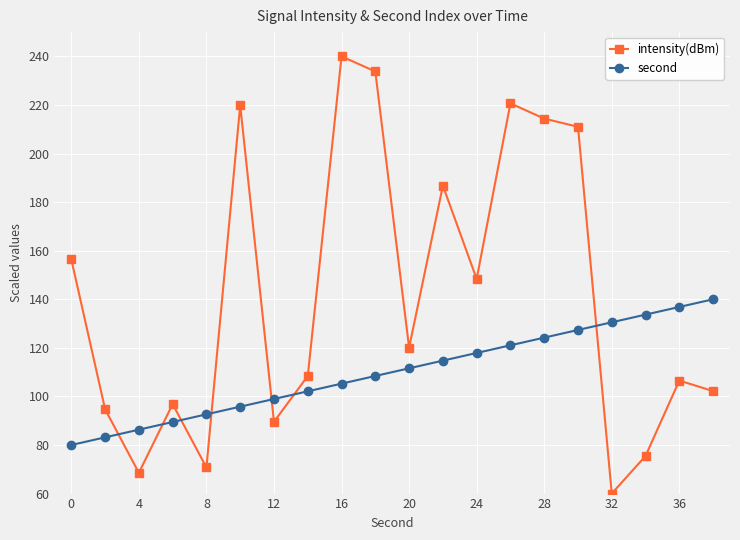

What is the minimum value shown in the chart?

60.0